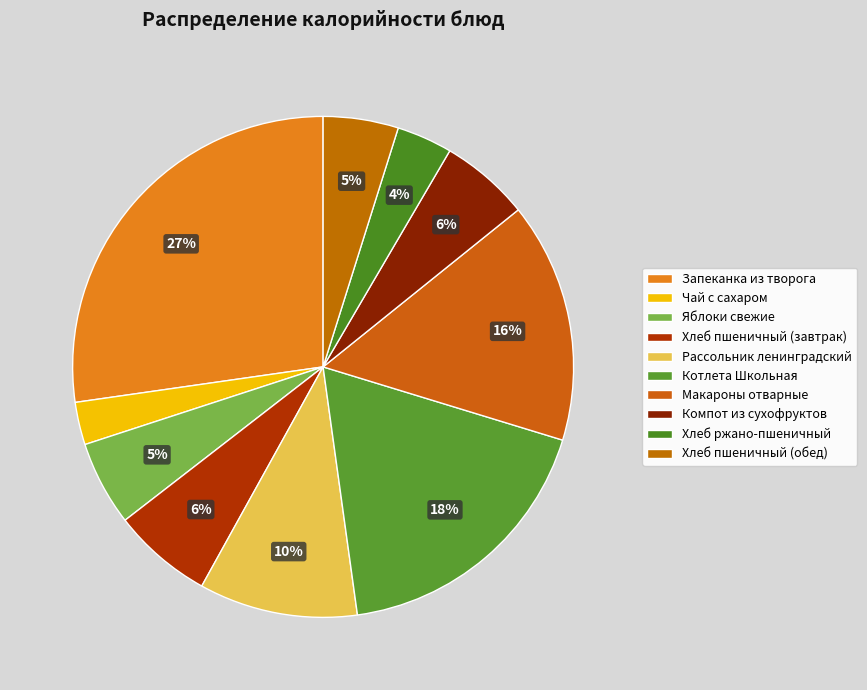

Rank the categories by value from lowest to highest.

Чай с сахаром, Хлеб ржано-пшеничный, Хлеб пшеничный (обед), Яблоки свежие, Компот из сухофруктов, Хлеб пшеничный (завтрак), Рассольник ленинградский, Макароны отварные, Котлета Школьная, Запеканка из творога